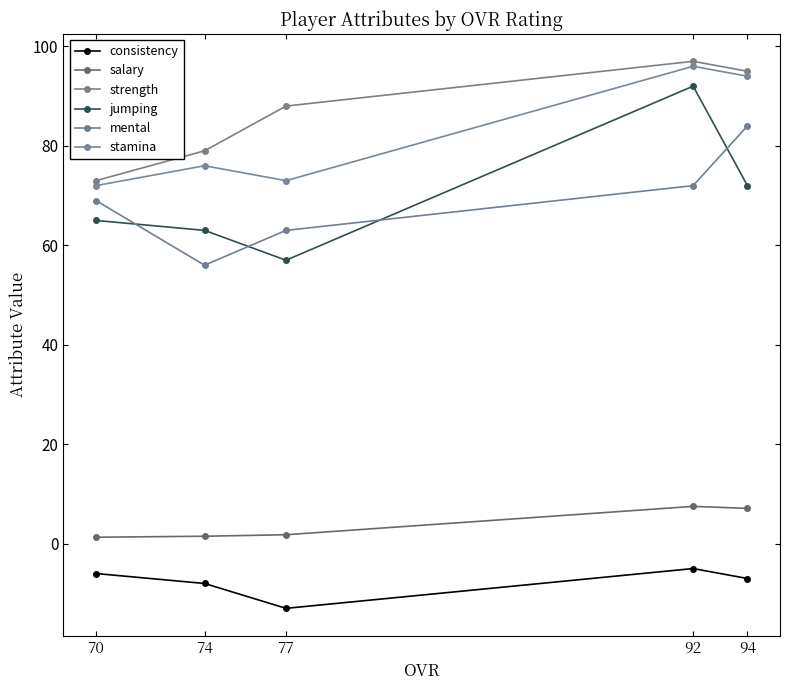

What is the value of the jumping point at the 5th from the left?

72.0